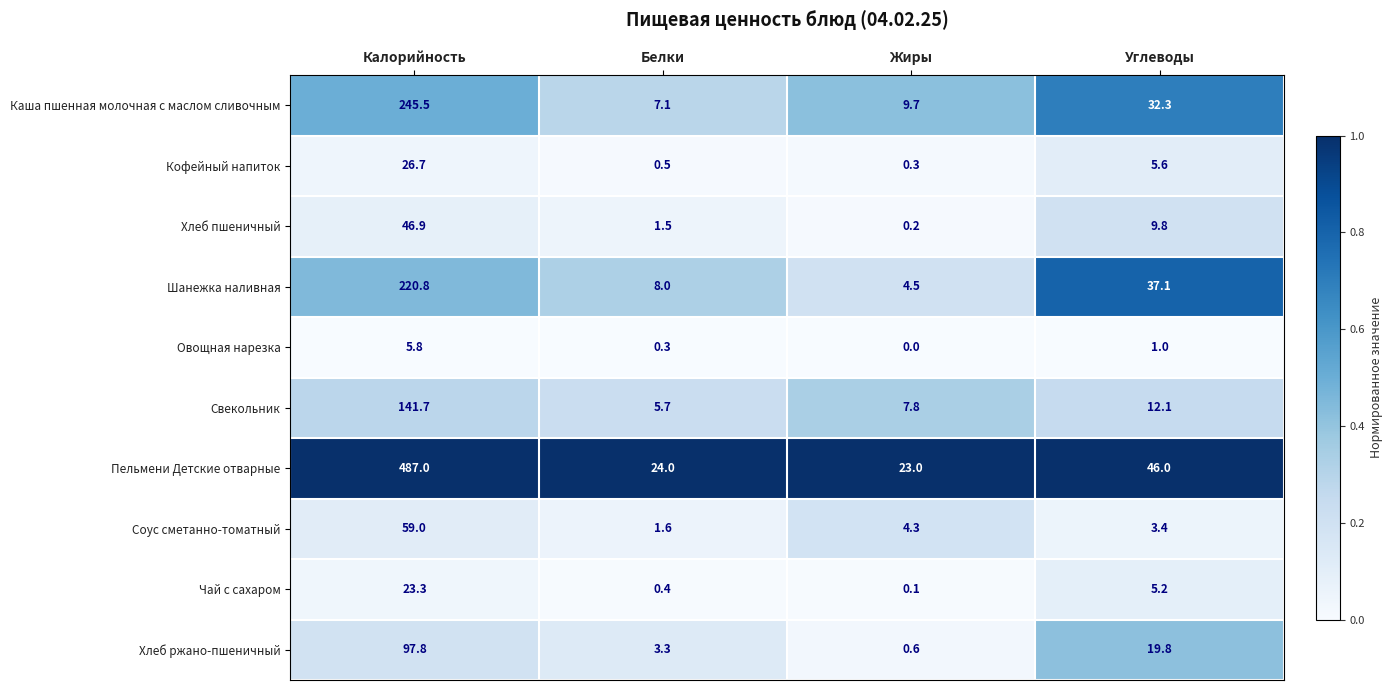

Which category has the lowest value across all series?

Жиры